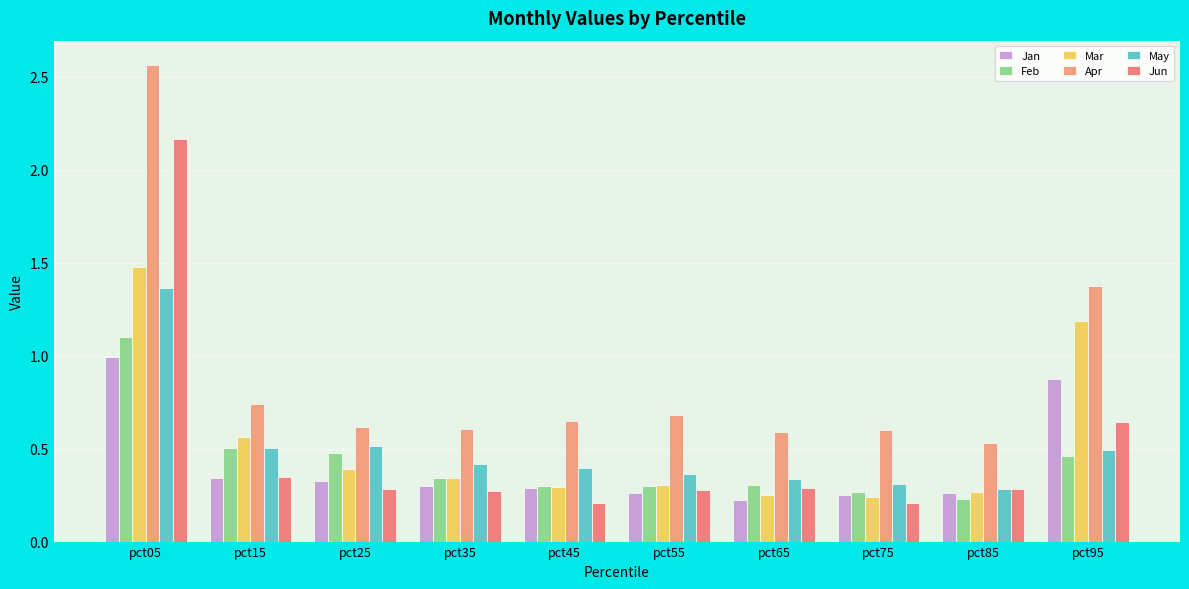

Does the chart contain any negative values?

No